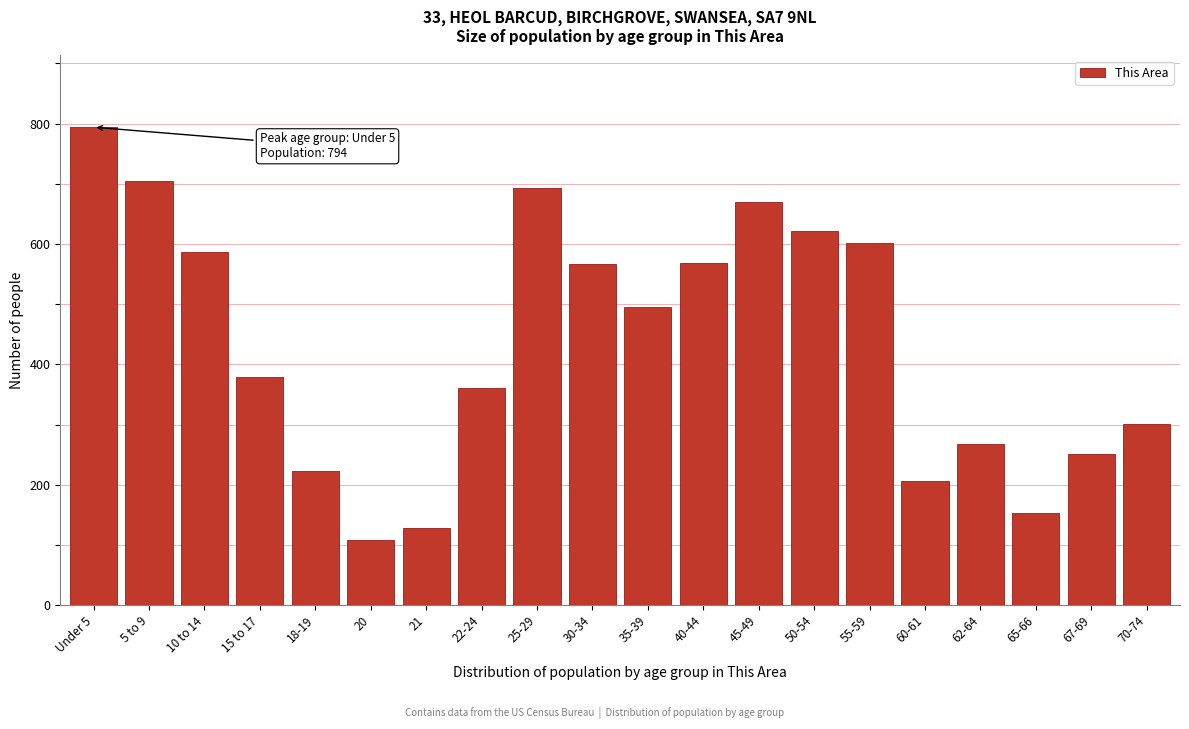

What is the average value?

434